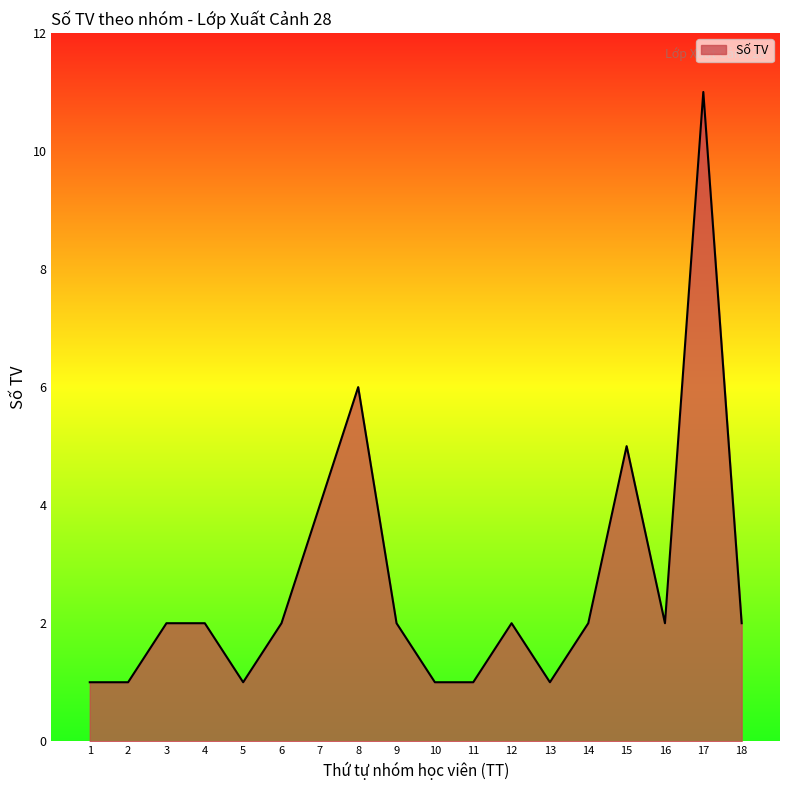

What is the change in value from 14 to 17?

+9